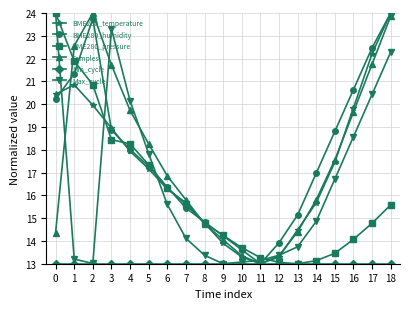

What is the difference between the highest and lowest values at 2?

11.0